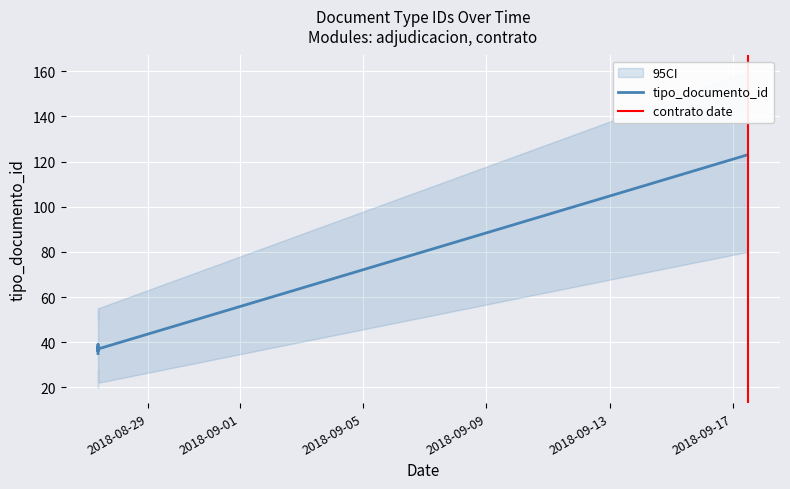

Does the chart display data point markers on the line(s)?

No